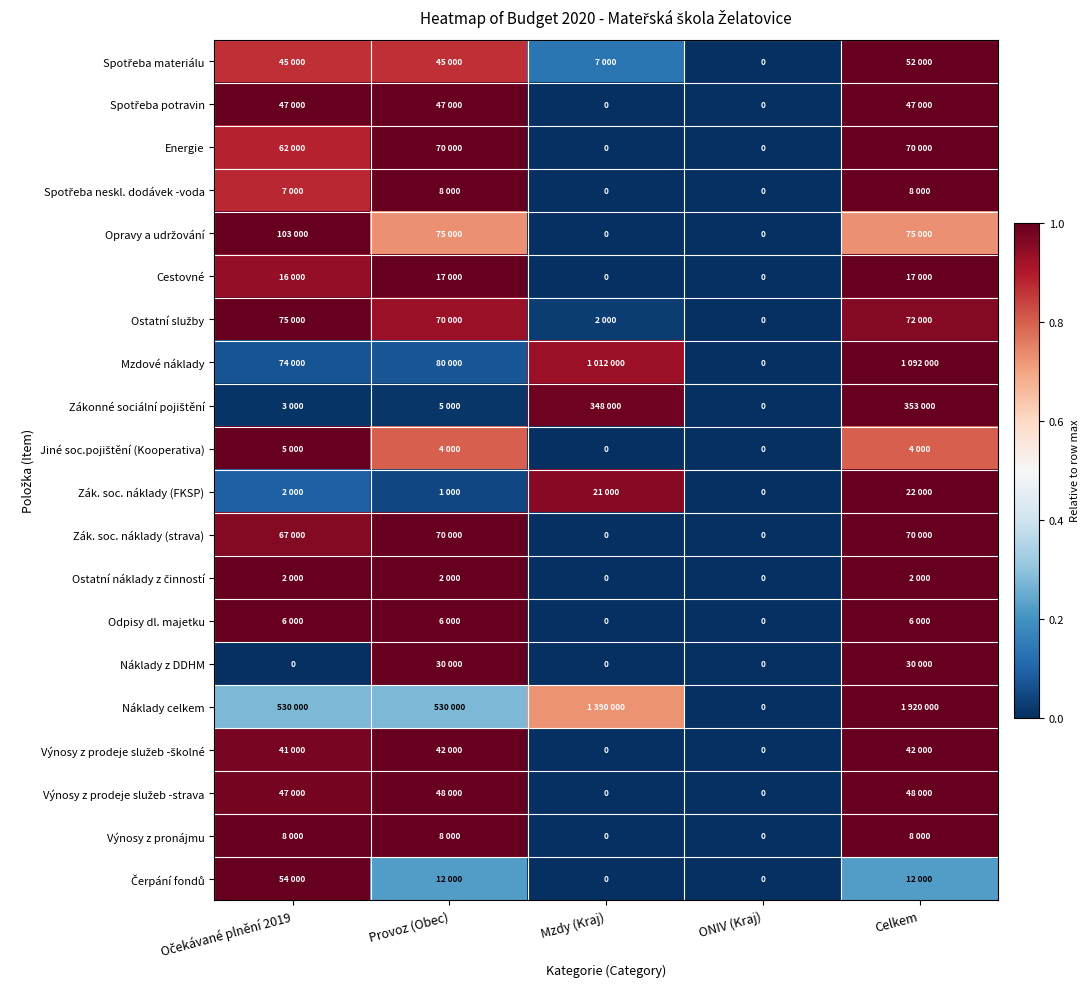

Between Celkem and Provoz (Obec), which is larger?

Celkem